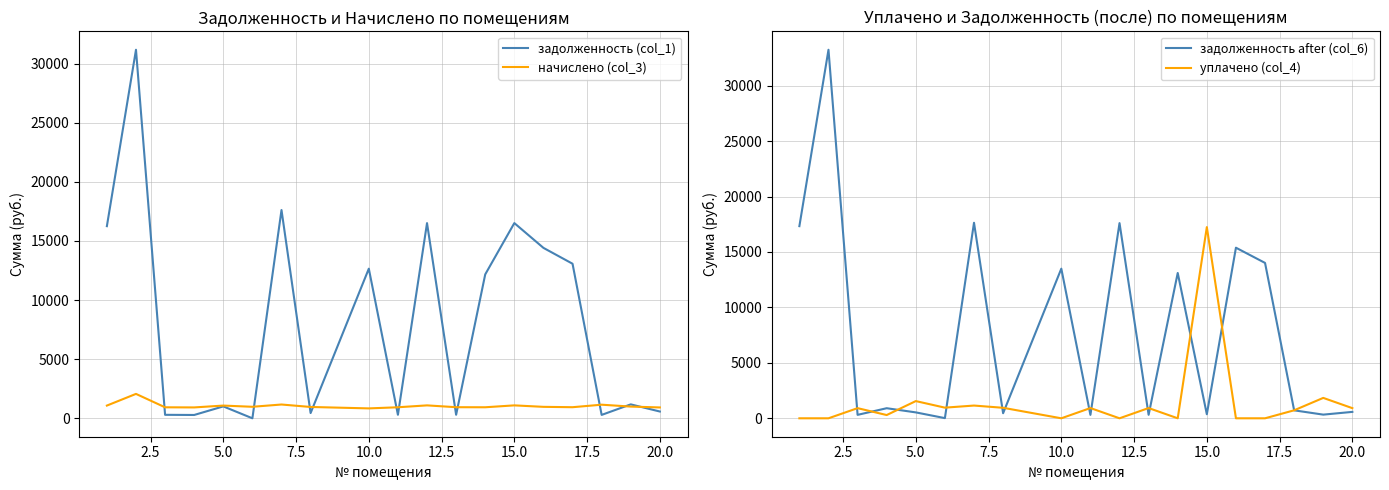

What is the maximum value for начислено (col_3)?

2065.0